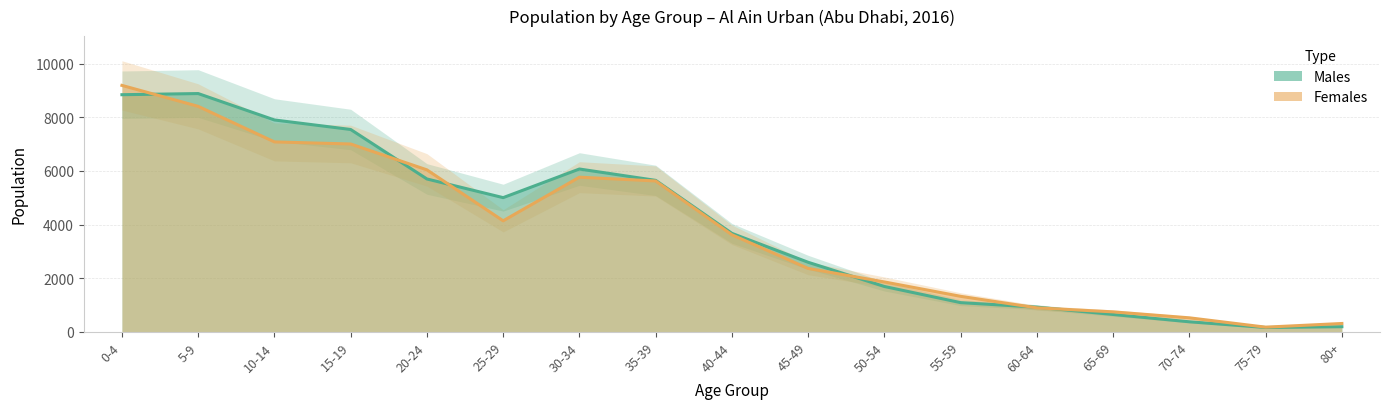

Reading left to right, list all the values displayed in this chart.

Males: 8838	8881	7897	7542	5698	5002	6069	5646	3671	2593	1691	1089	921	648	375	163	192
Females: 9185	8404	7079	7001	6037	4138	5764	5623	3618	2364	1860	1324	895	745	523	175	312